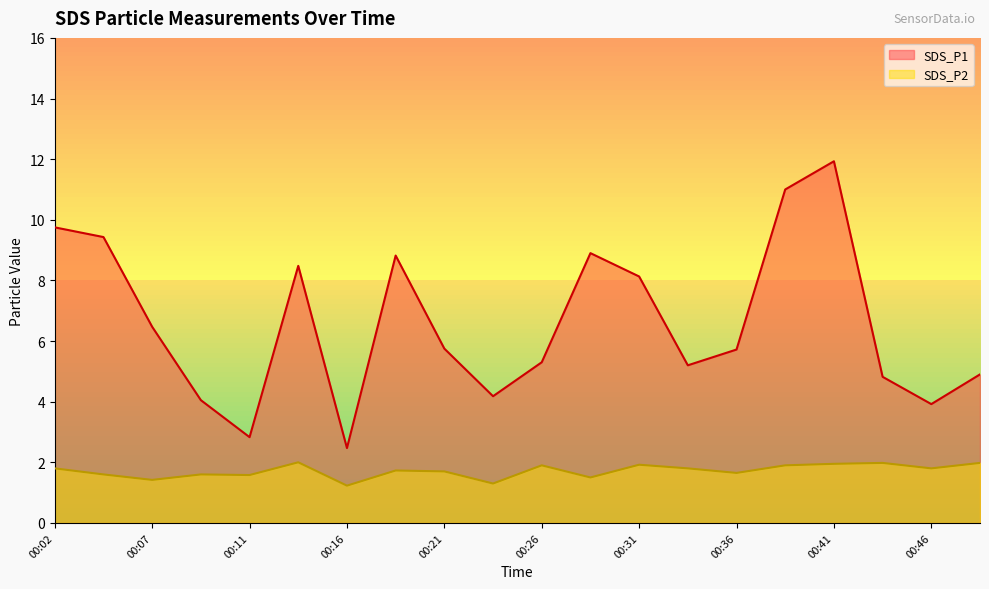

Which series has the largest range (max minus min)?

SDS_P1